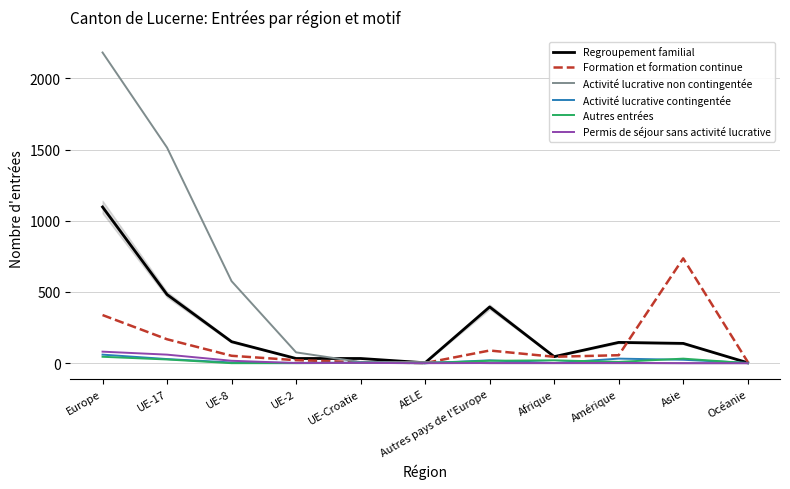

True or false: Permis de séjour sans activité lucrative has a value of 0 at Océanie.

True